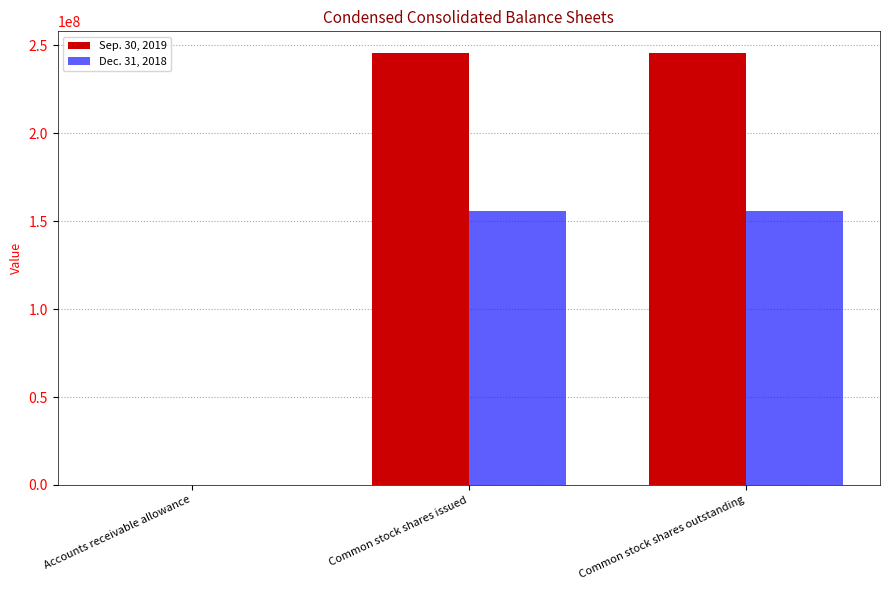

How many distinct data groups are displayed?

2